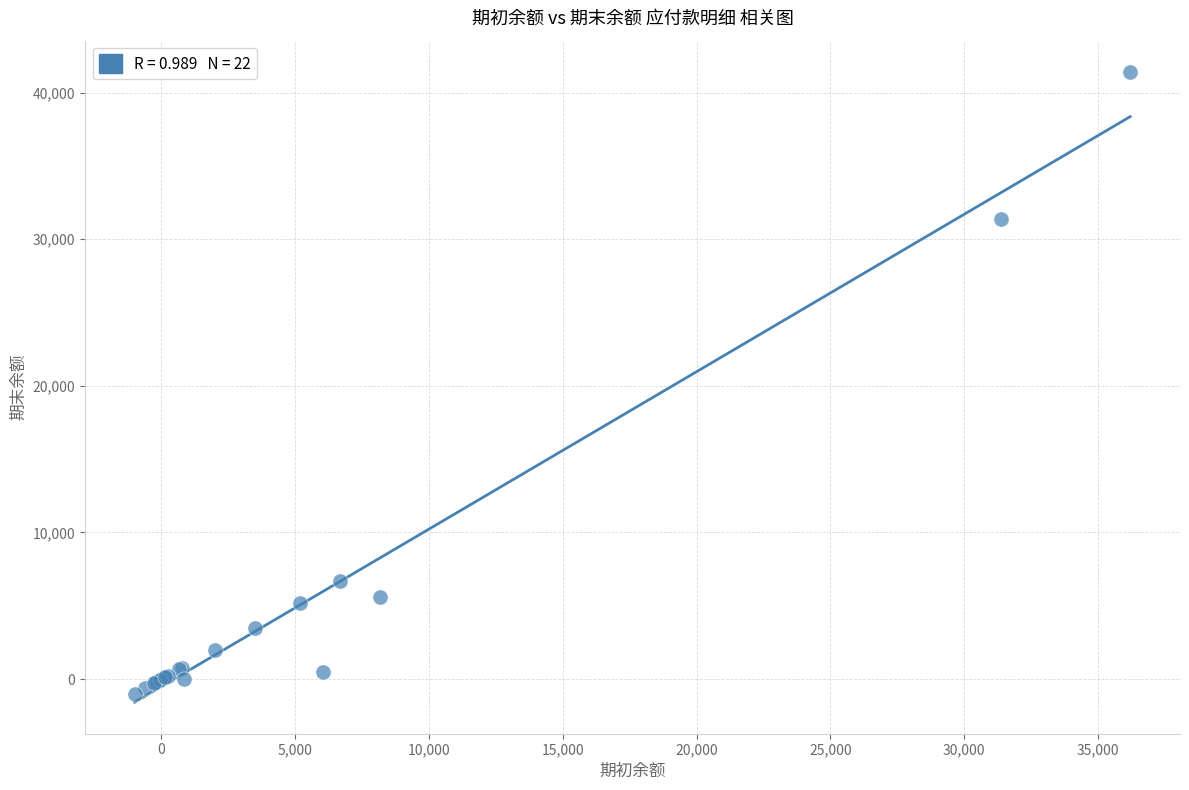

What Y value in the scatter plot is closest to 20200?

31381.3